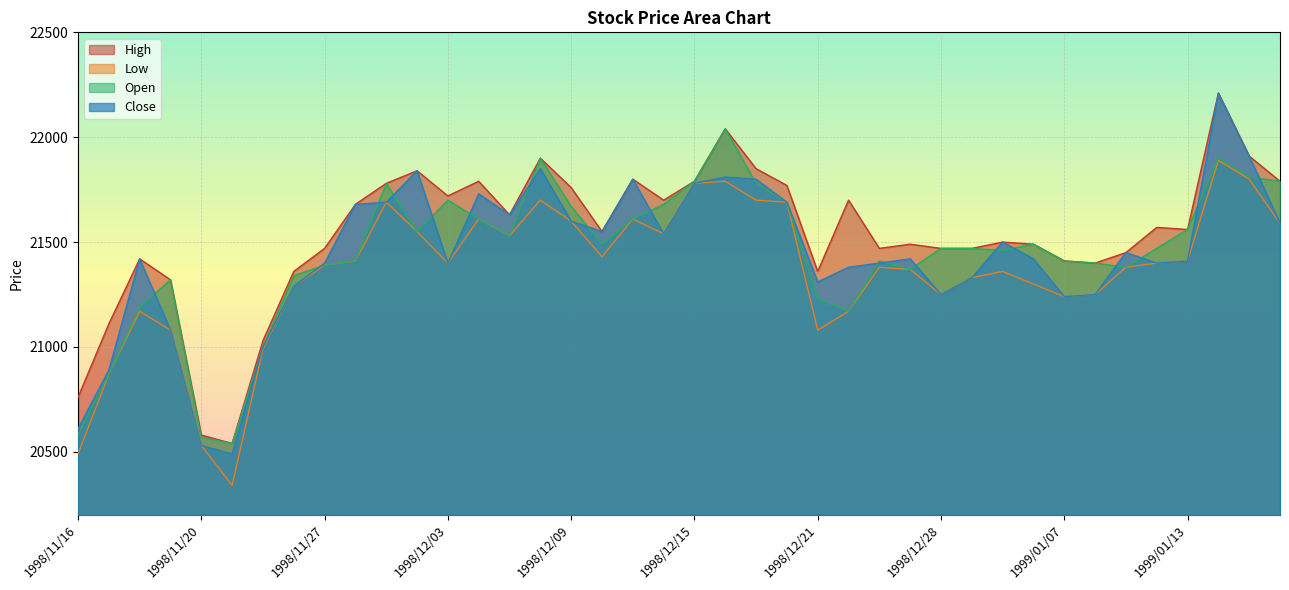

Which series has the largest range (max minus min)?

Close